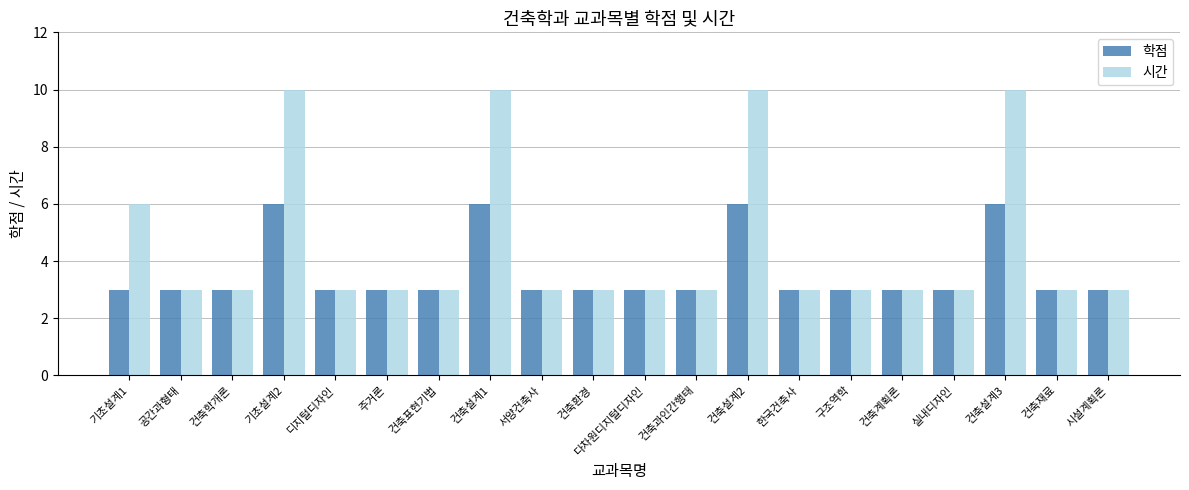

Reading left to right, list all the values displayed in this chart.

학점: 기초설계1=3	공간과형태=3	건축학개론=3	기초설계2=6	디지털디자인=3	주거론=3	건축표현기법=3	건축설계1=6	서양건축사=3	건축환경=3	다차원디지털디자인=3	건축과인간행태=3	건축설계2=6	한국건축사=3	구조역학=3	건축계획론=3	실내디자인=3	건축설계3=6	건축재료=3	시설계획론=3
시간: 기초설계1=6	공간과형태=3	건축학개론=3	기초설계2=10	디지털디자인=3	주거론=3	건축표현기법=3	건축설계1=10	서양건축사=3	건축환경=3	다차원디지털디자인=3	건축과인간행태=3	건축설계2=10	한국건축사=3	구조역학=3	건축계획론=3	실내디자인=3	건축설계3=10	건축재료=3	시설계획론=3